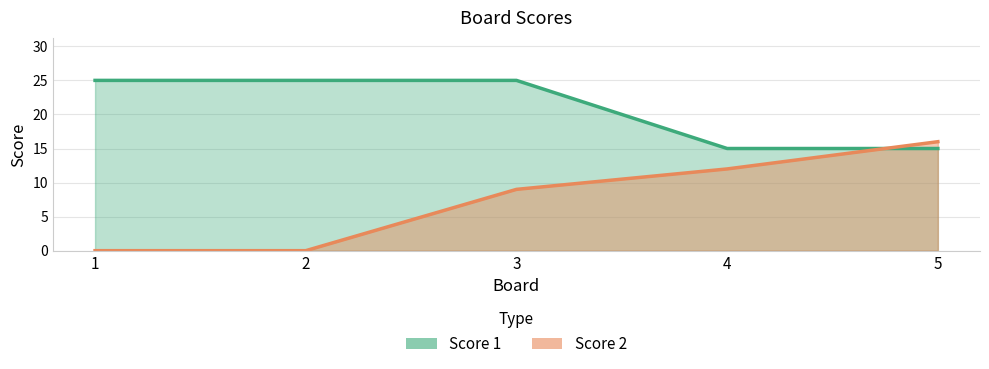

What is the sum of all Score 1 values?

105